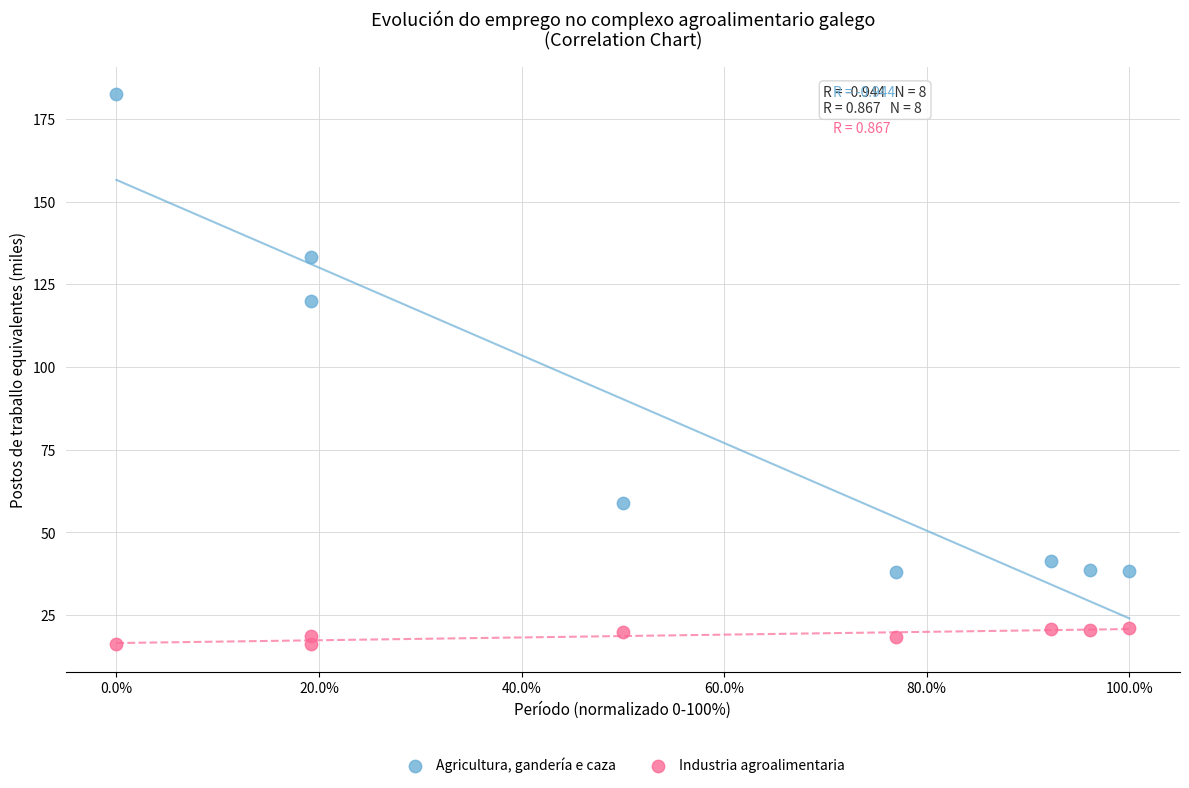

Which series has the widest spread of Y values?

Agricultura, gandería e caza